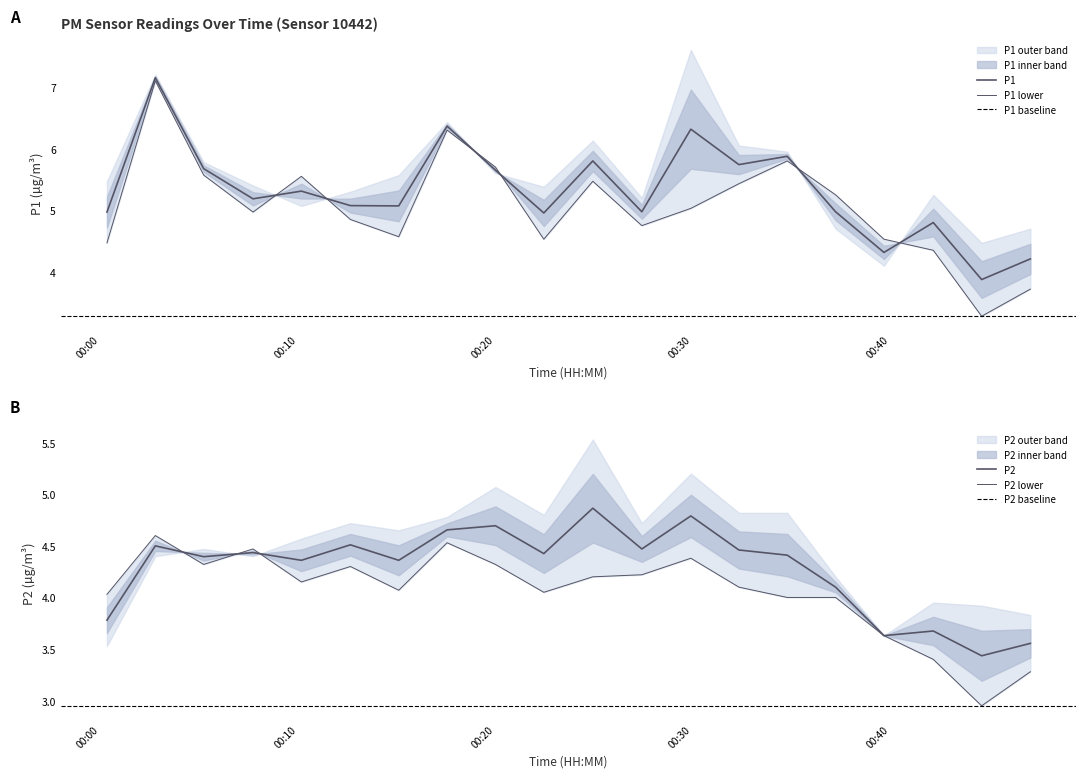

Count the number of data series in this chart.

2